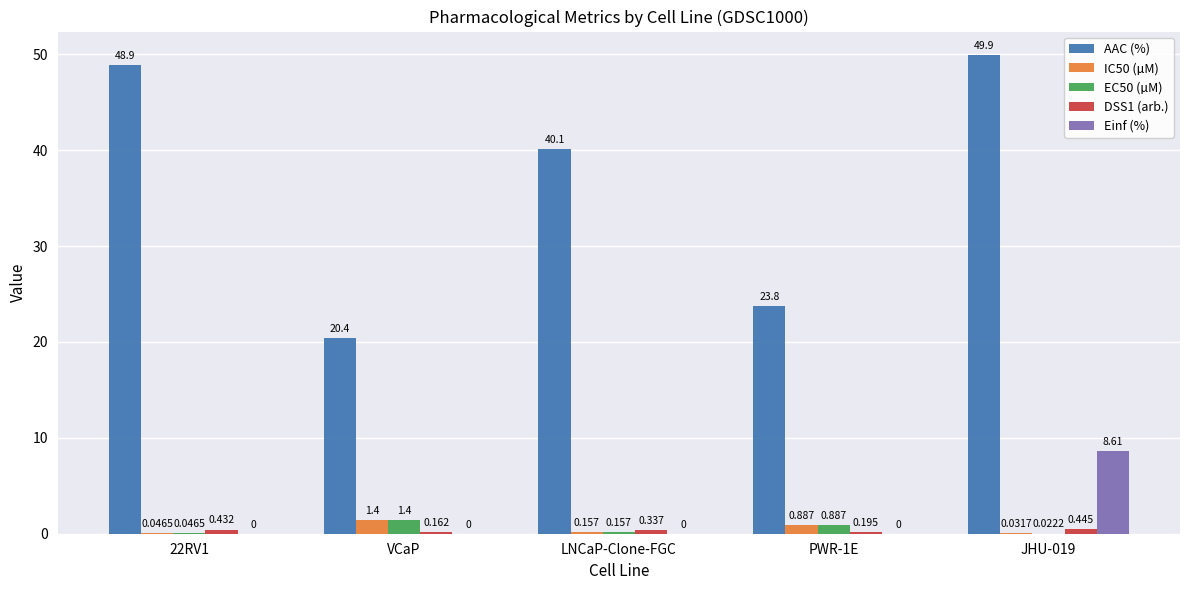

How many groups of bars are there?

5